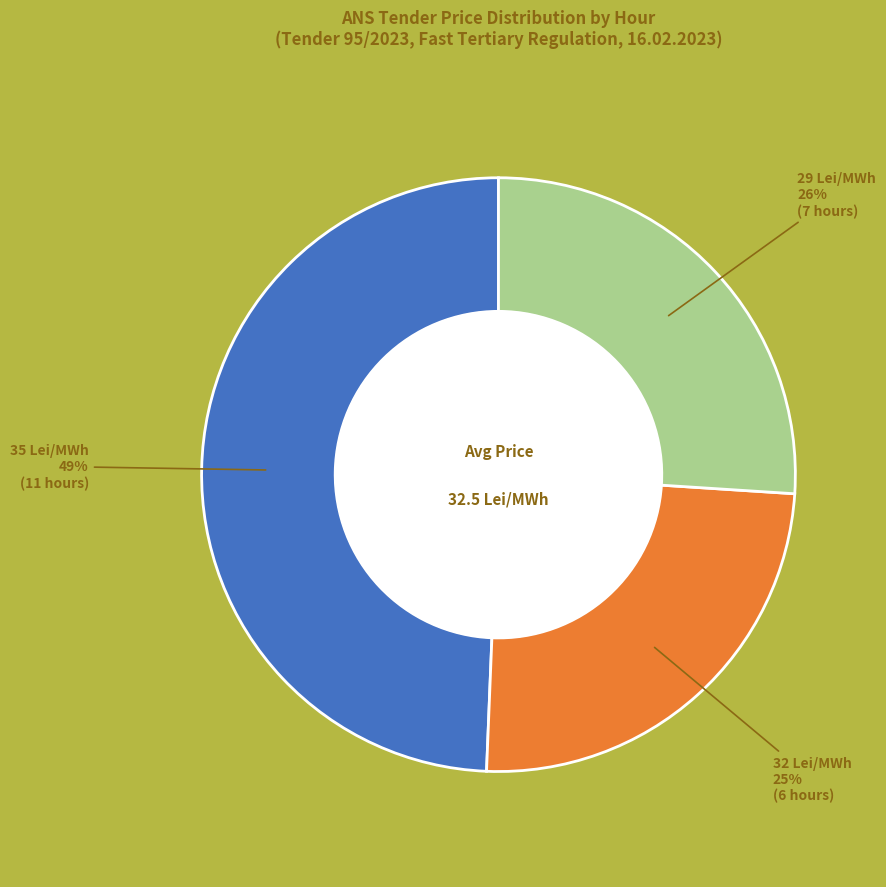

What is the largest slice in the pie chart?

35 Lei/MWh